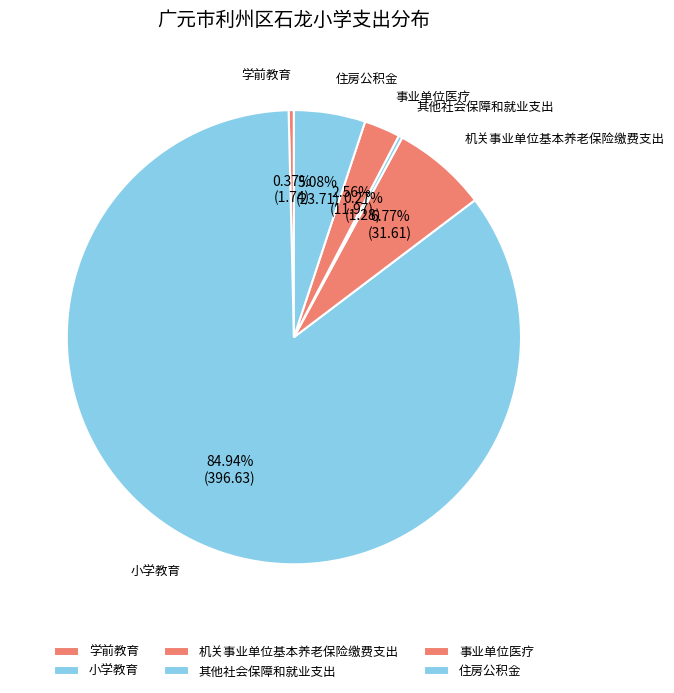

Which category has the biggest portion of the pie?

小学教育